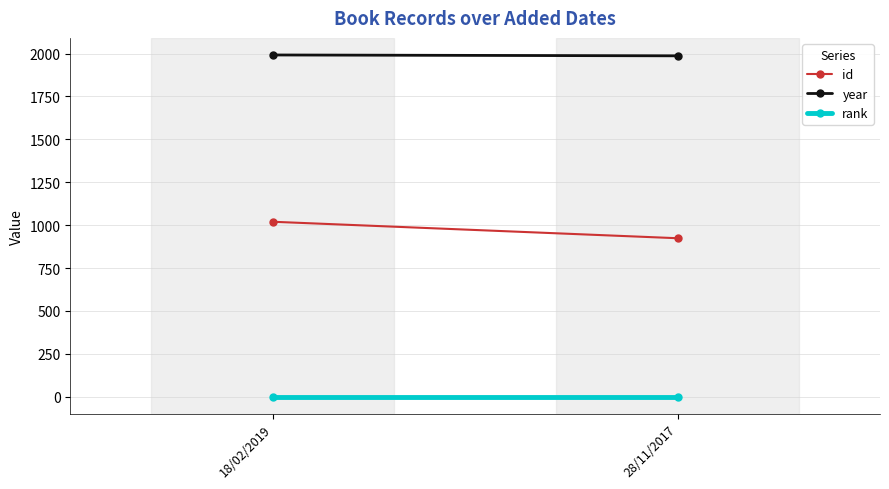

How many lines are shown in the chart?

3